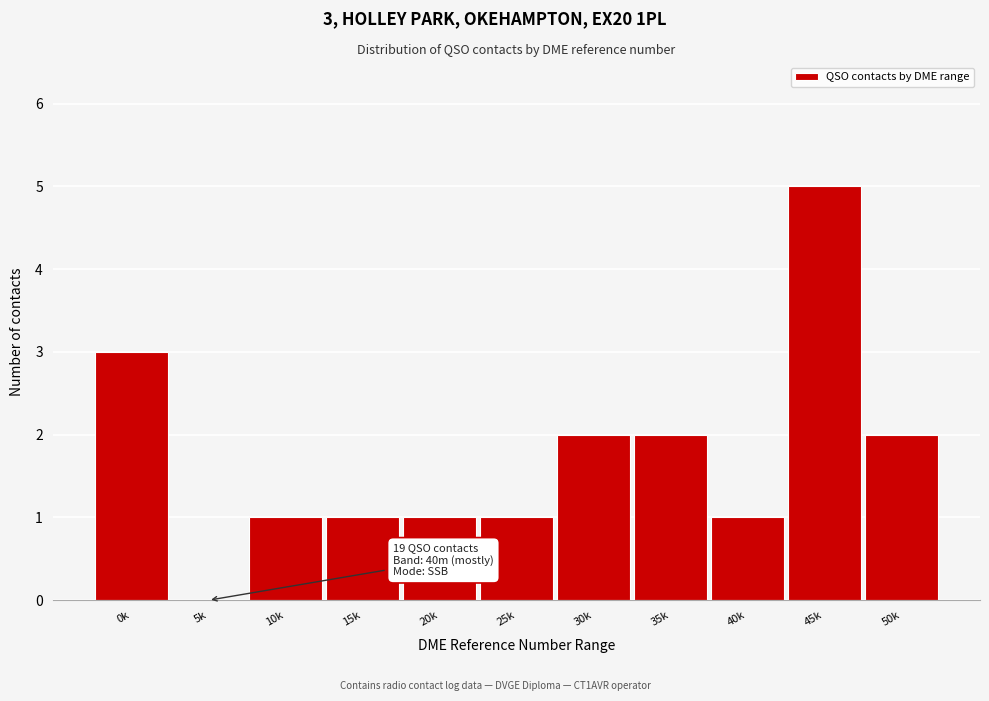

Reading left to right, list all the values displayed in this chart.

0k=3	5k=0	10k=1	15k=1	20k=1	25k=1	30k=2	35k=2	40k=1	45k=5	50k=2